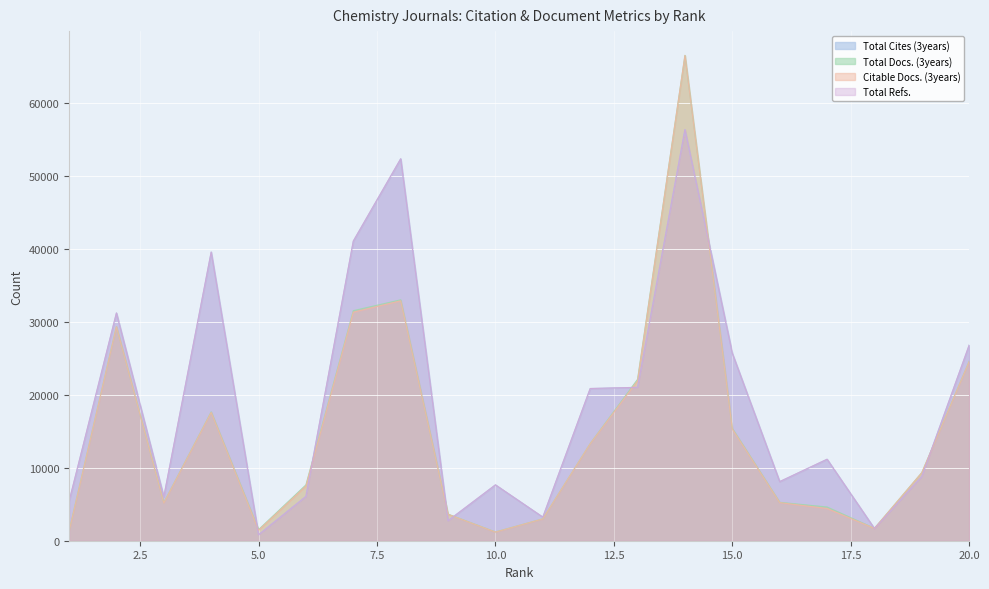

Read the Total Docs. (3years) value at 20.0, to the nearest 50.

24600